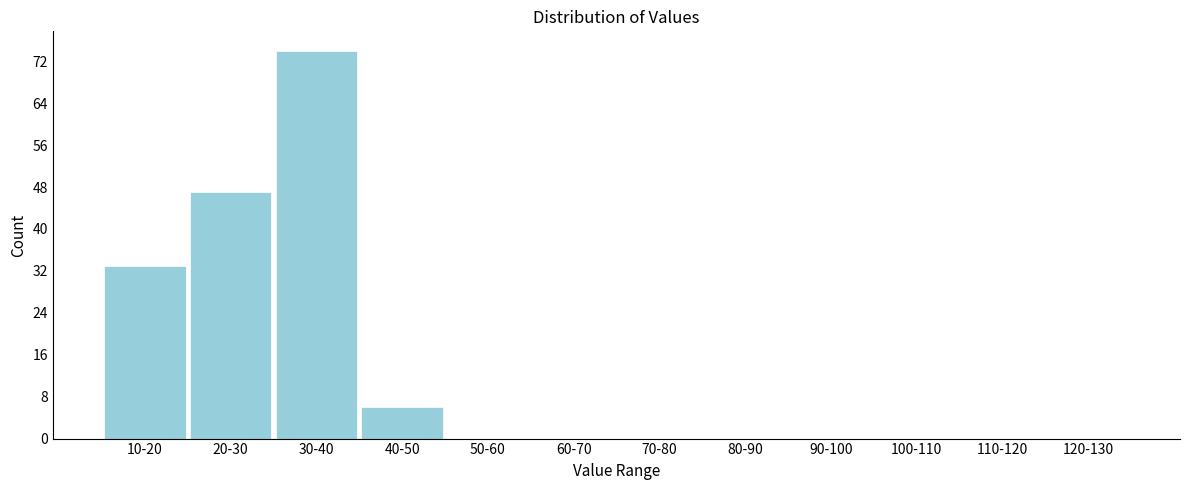

Reading left to right, transcribe all the data shown in this chart.

10-20=33	20-30=47	30-40=74	40-50=6	50-60=0	60-70=0	70-80=0	80-90=0	90-100=0	100-110=0	110-120=0	120-130=0